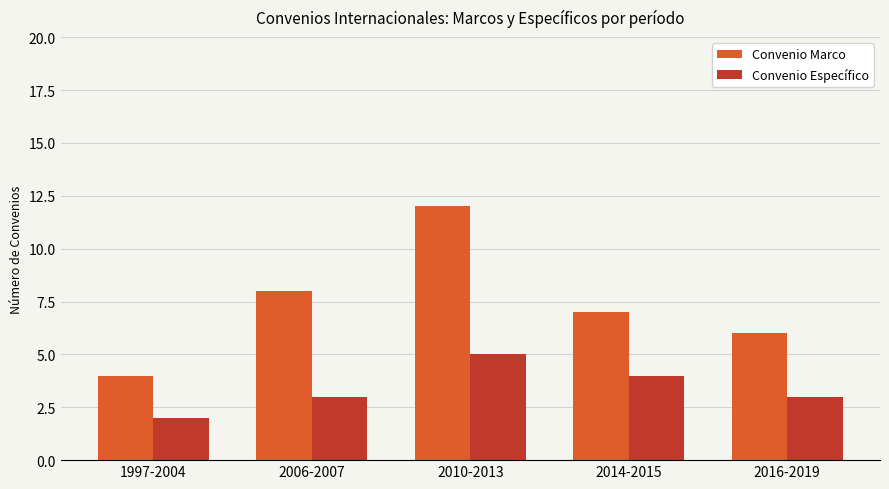

At how many categories does at least one series exceed 10?

1